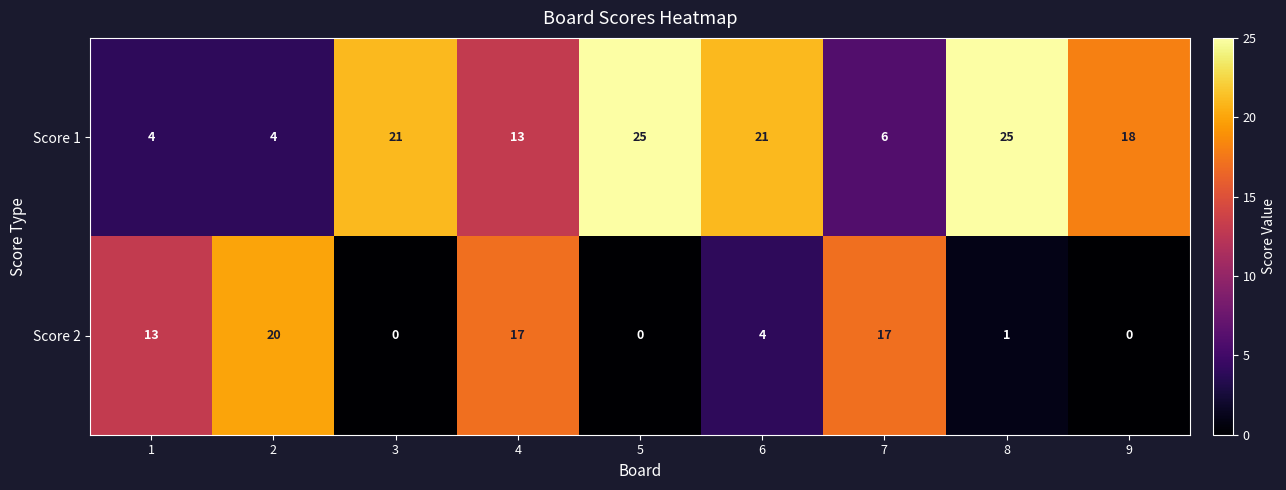

How many data points in Score 1 are less than 18?

4